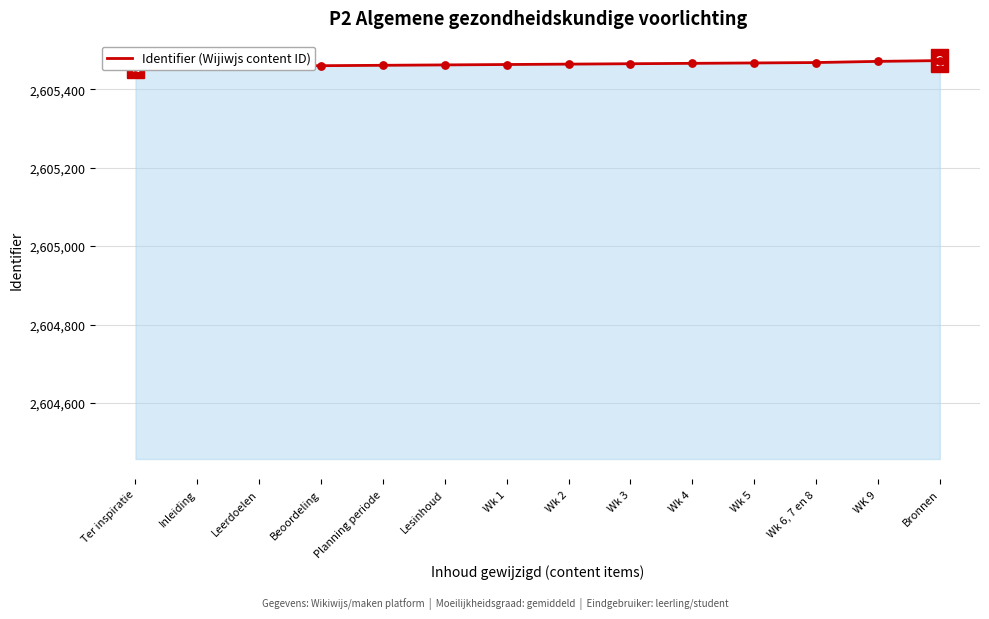

Which has a higher value, Inleiding or Bronnen?

Bronnen